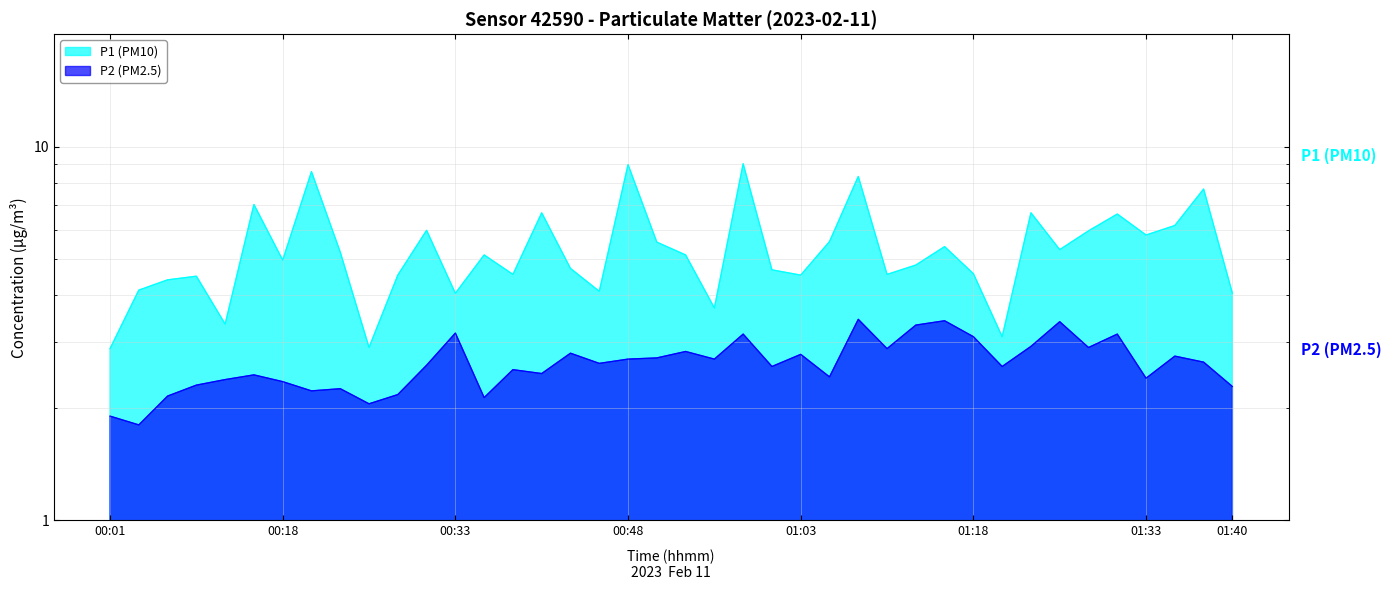

True or false: P2 (PM2.5) and P1 (PM10) intersect in this chart.

False